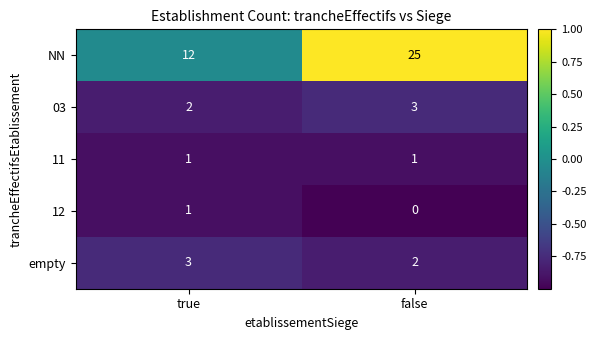

Reading left to right, transcribe all the data shown in this chart.

NN: true=12	false=25
03: true=2	false=3
11: true=1	false=1
12: true=1	false=0
empty: true=3	false=2